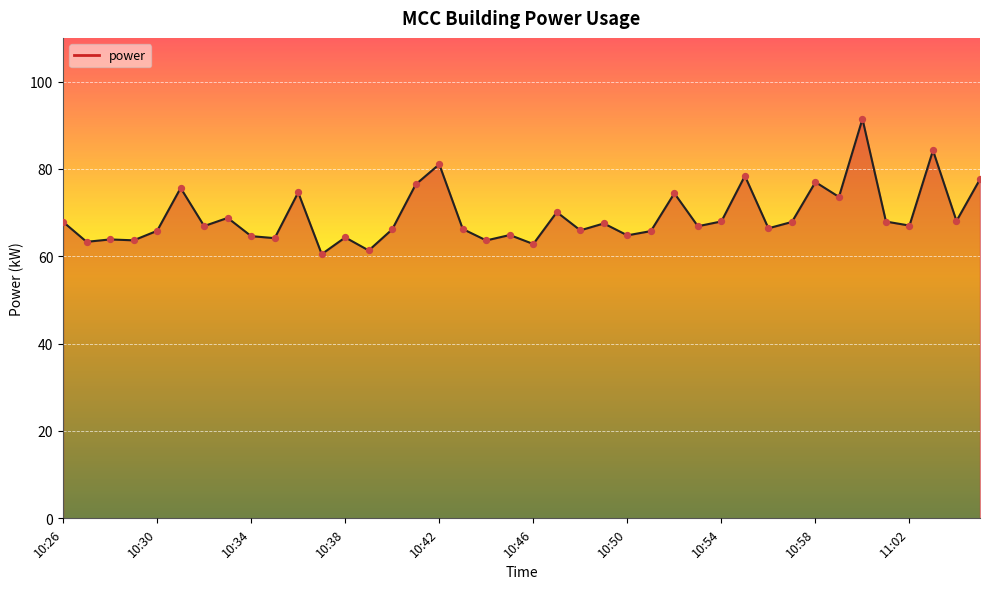

What is the difference between the maximum and minimum values?

31.0